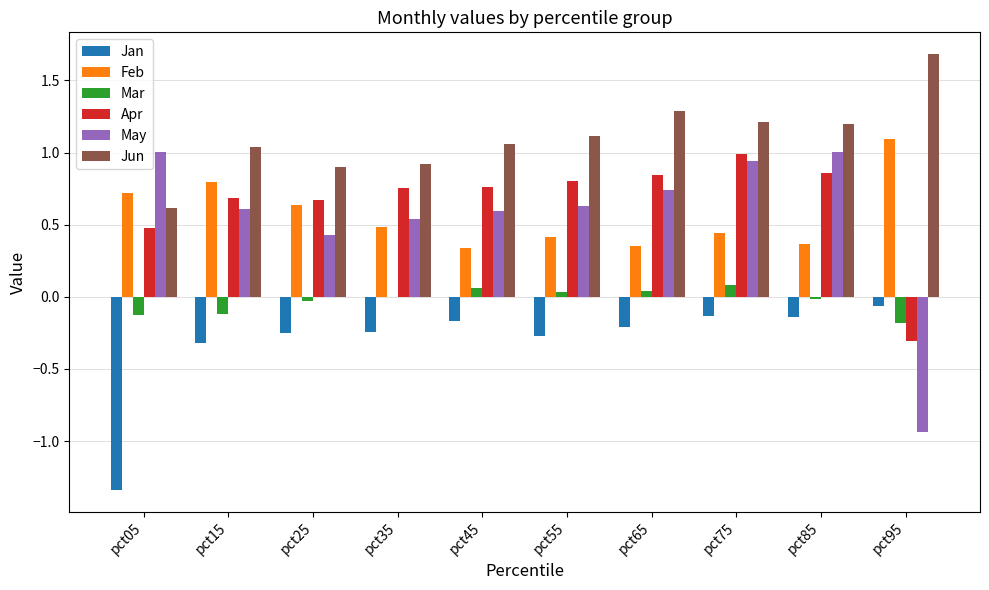

Which series has the largest total across all categories?

Jun